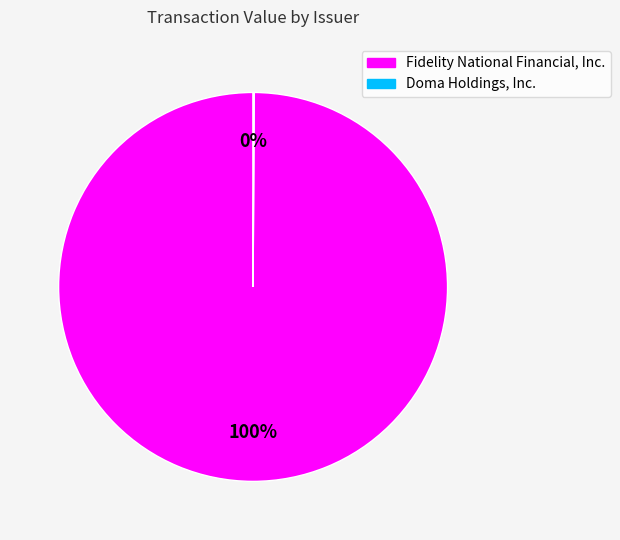

Which slice represents more than half of the pie?

Fidelity National Financial, Inc.